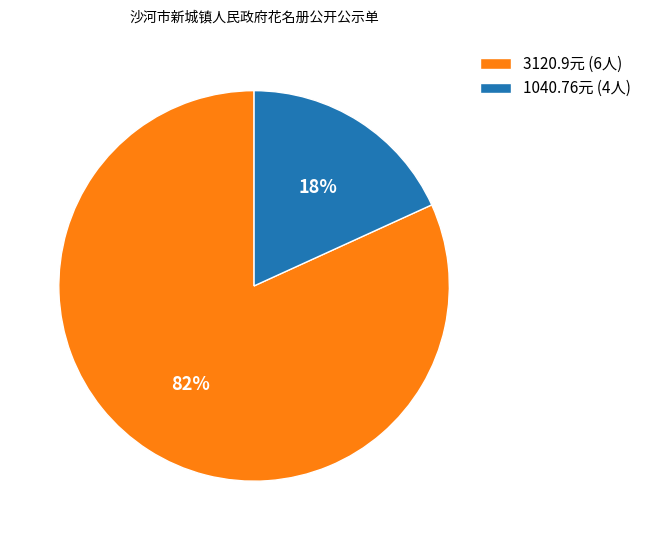

Which category accounts for the majority?

3120.9元 (6人)